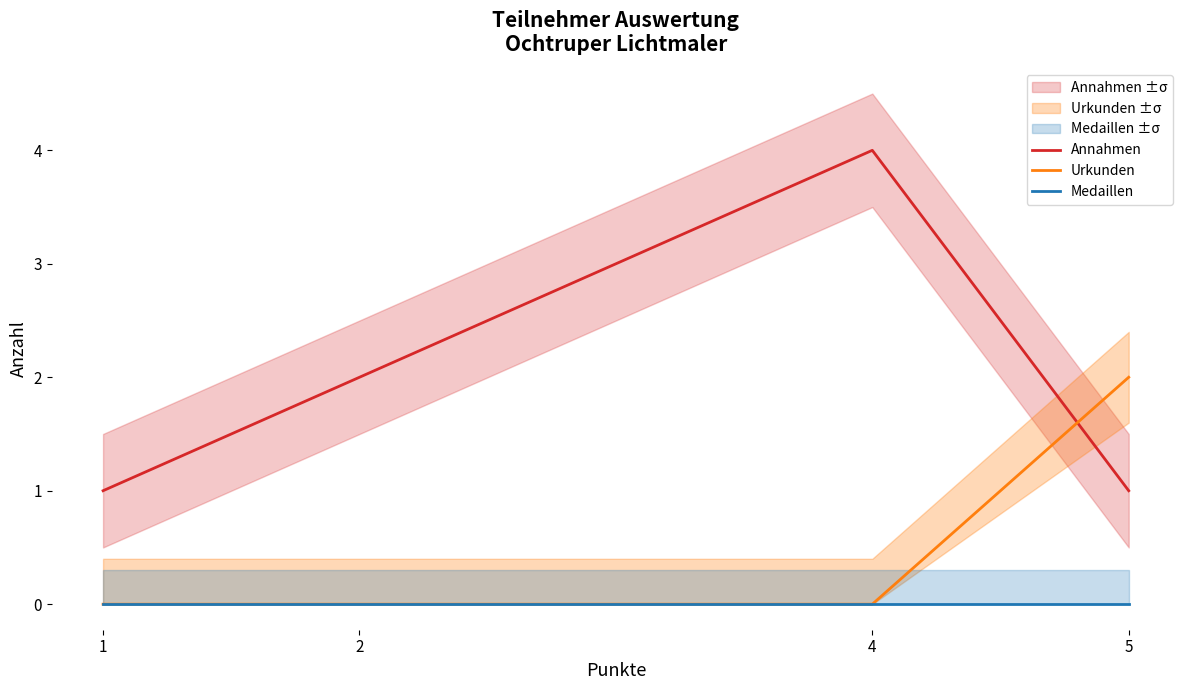

Which series has the largest total across all categories?

Annahmen